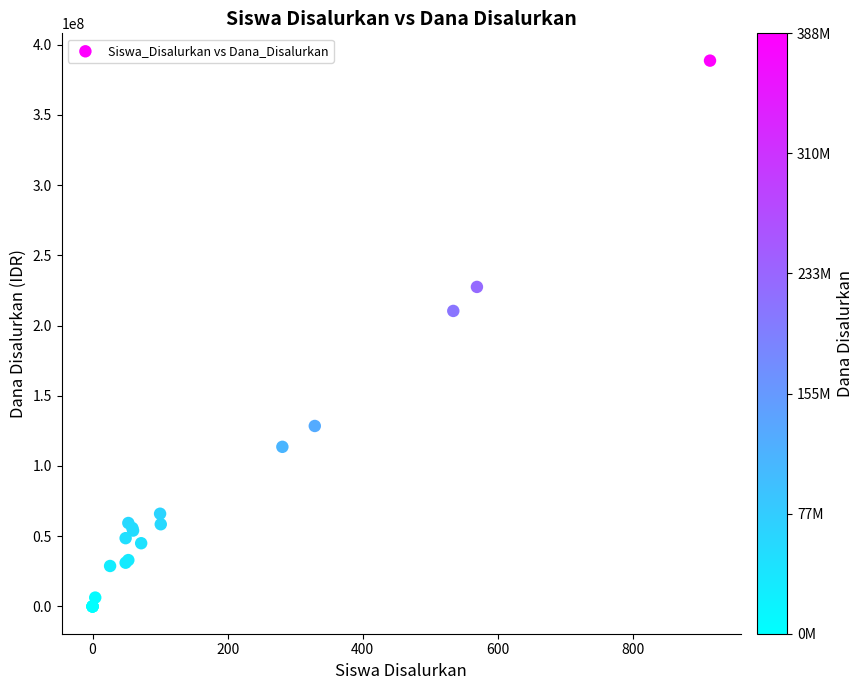

What Y value in the scatter plot is closest to 194287500?

210375000